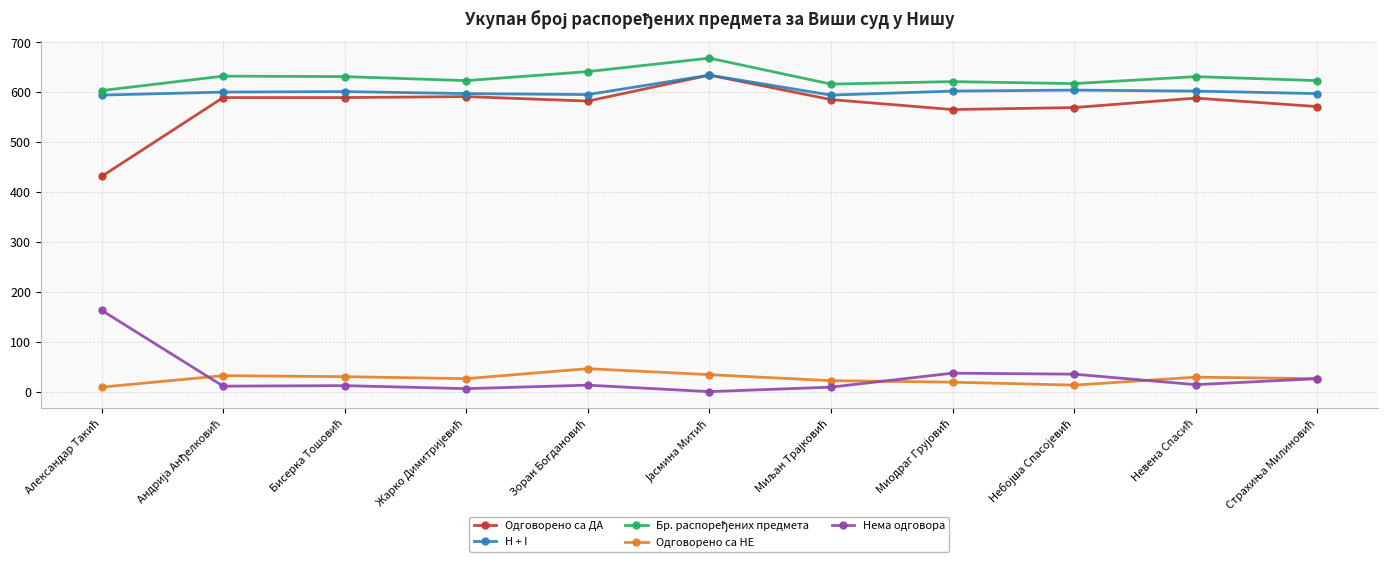

What is the maximum value shown in the chart?

668